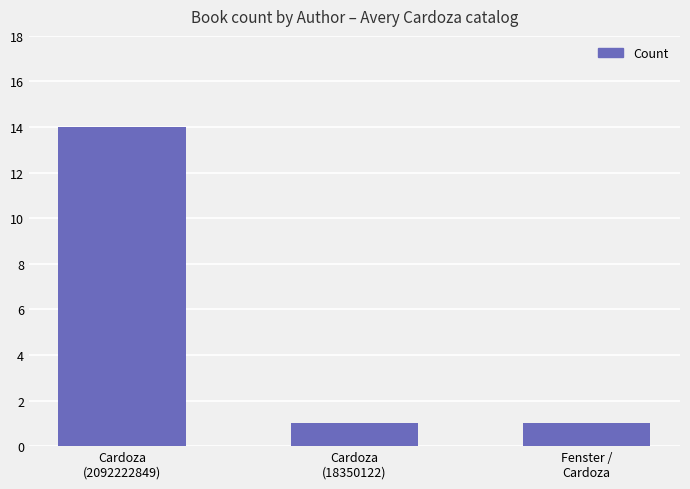

What is the average value?

5